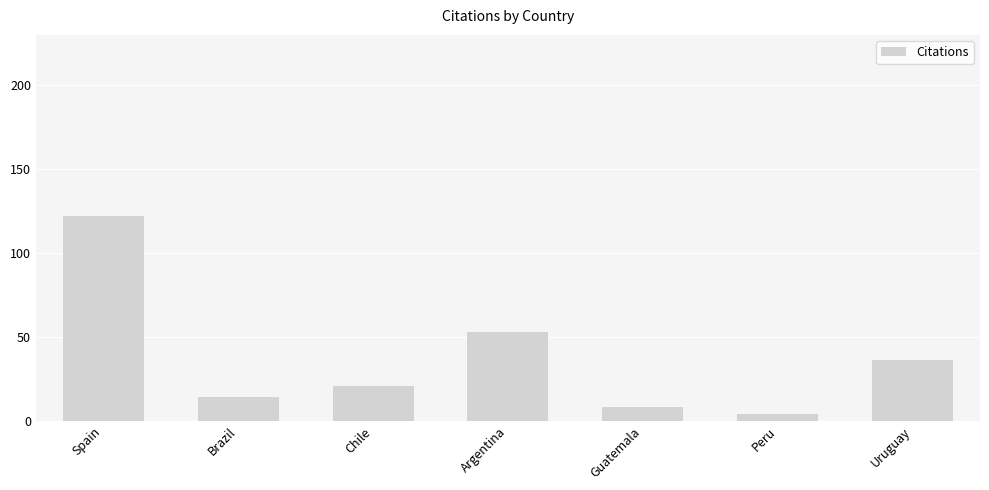

How many data points does each series have?

7